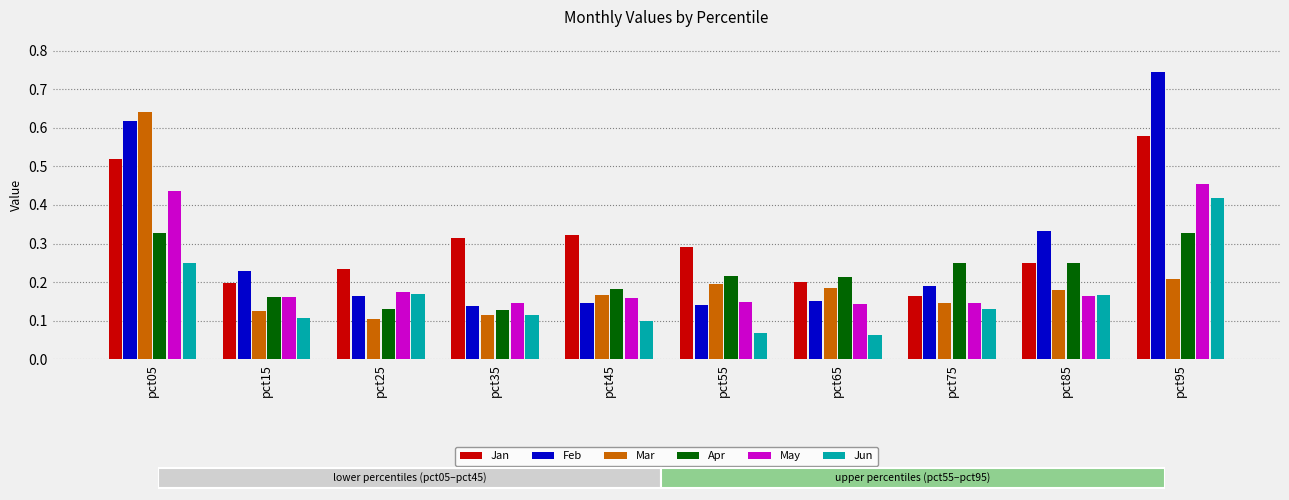

Reading left to right, what are all the values shown in this chart?

Jan: pct05=0.5	pct15=0.2	pct25=0.2	pct35=0.3	pct45=0.3	pct55=0.3	pct65=0.2	pct75=0.2	pct85=0.2	pct95=0.6
Feb: pct05=0.6	pct15=0.2	pct25=0.2	pct35=0.1	pct45=0.1	pct55=0.1	pct65=0.2	pct75=0.2	pct85=0.3	pct95=0.7
Mar: pct05=0.6	pct15=0.1	pct25=0.1	pct35=0.1	pct45=0.2	pct55=0.2	pct65=0.2	pct75=0.1	pct85=0.2	pct95=0.2
Apr: pct05=0.3	pct15=0.2	pct25=0.1	pct35=0.1	pct45=0.2	pct55=0.2	pct65=0.2	pct75=0.3	pct85=0.2	pct95=0.3
May: pct05=0.4	pct15=0.2	pct25=0.2	pct35=0.1	pct45=0.2	pct55=0.1	pct65=0.1	pct75=0.1	pct85=0.2	pct95=0.5
Jun: pct05=0.2	pct15=0.1	pct25=0.2	pct35=0.1	pct45=0.1	pct55=0.1	pct65=0.1	pct75=0.1	pct85=0.2	pct95=0.4